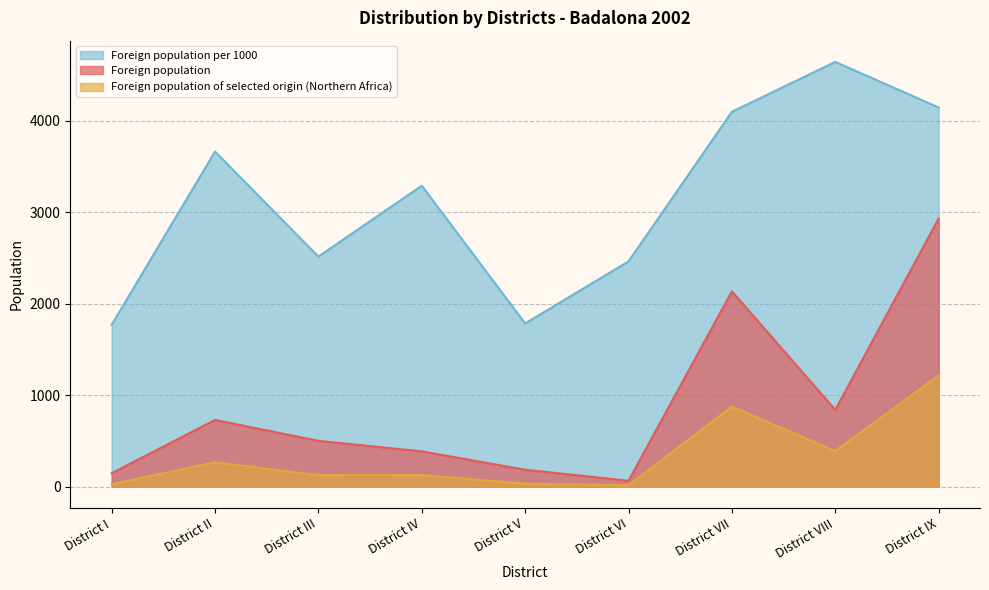

Does the chart have visible grid lines?

Yes